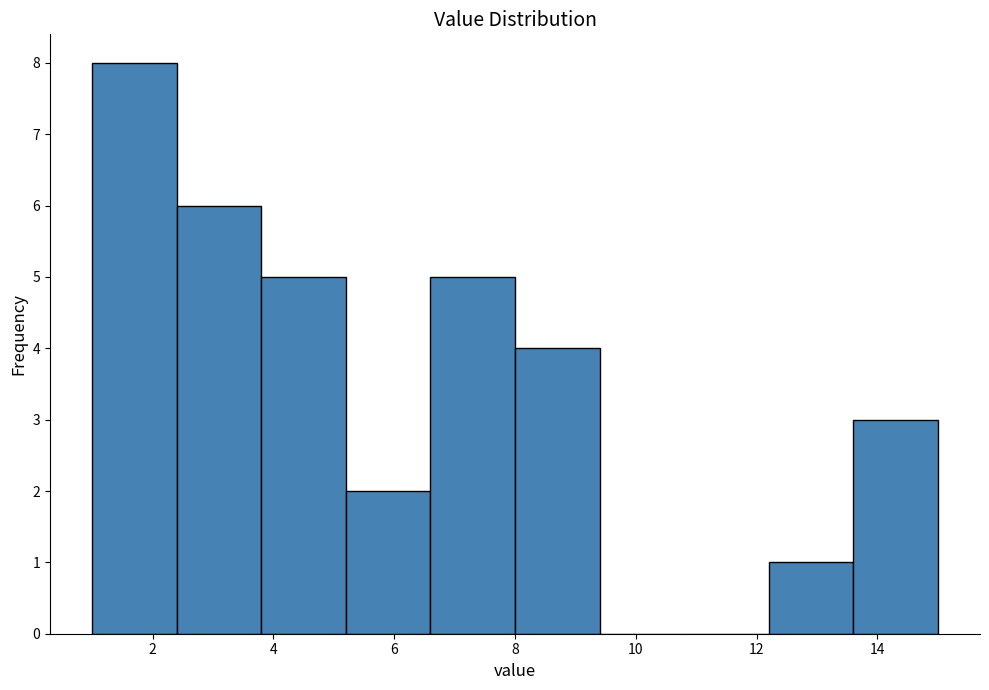

Over which range of the x-axis is the bar tallest?

1.0 to 2.4